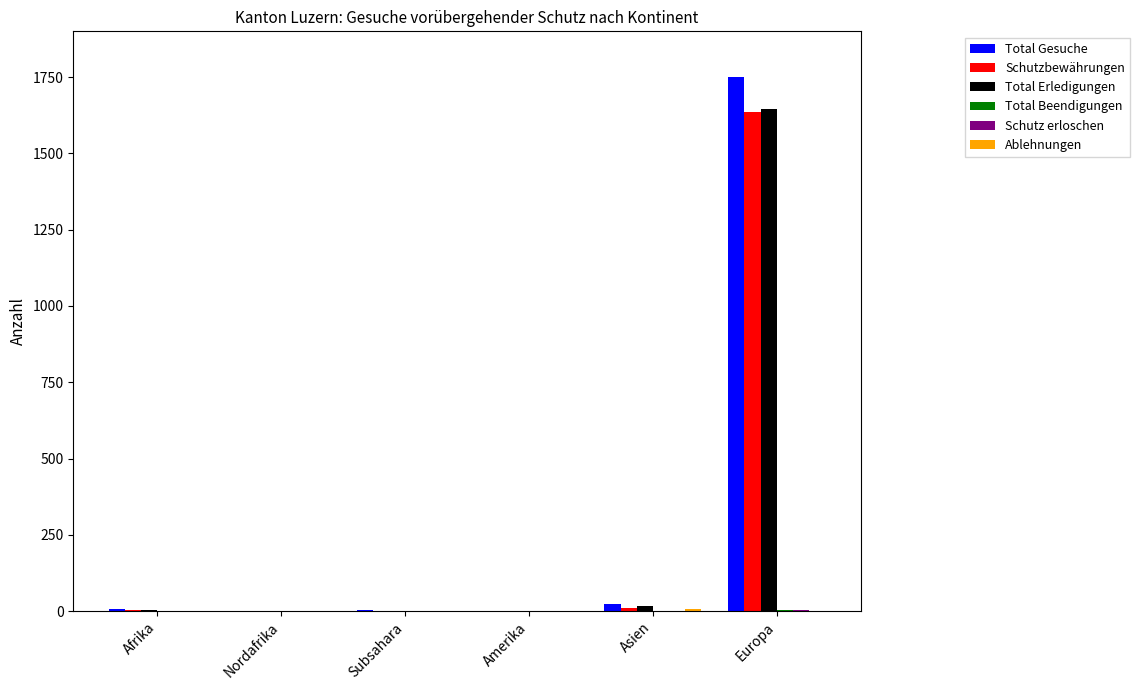

What is the total value across all series at Subsahara?

7